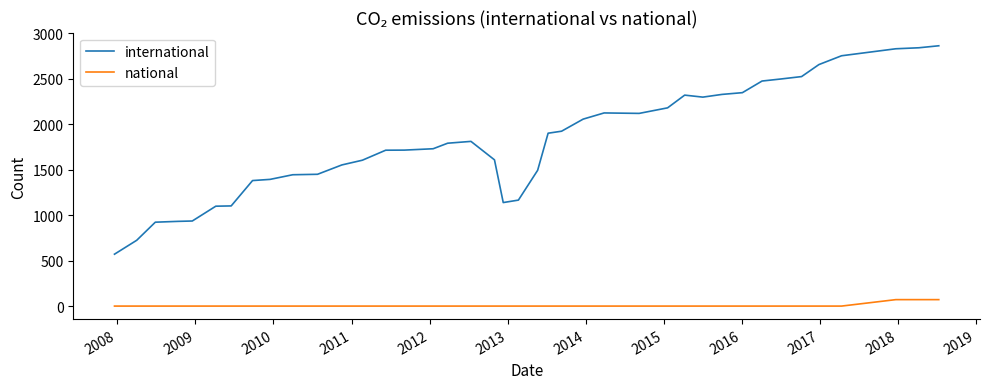

How many distinct data groups are displayed?

2